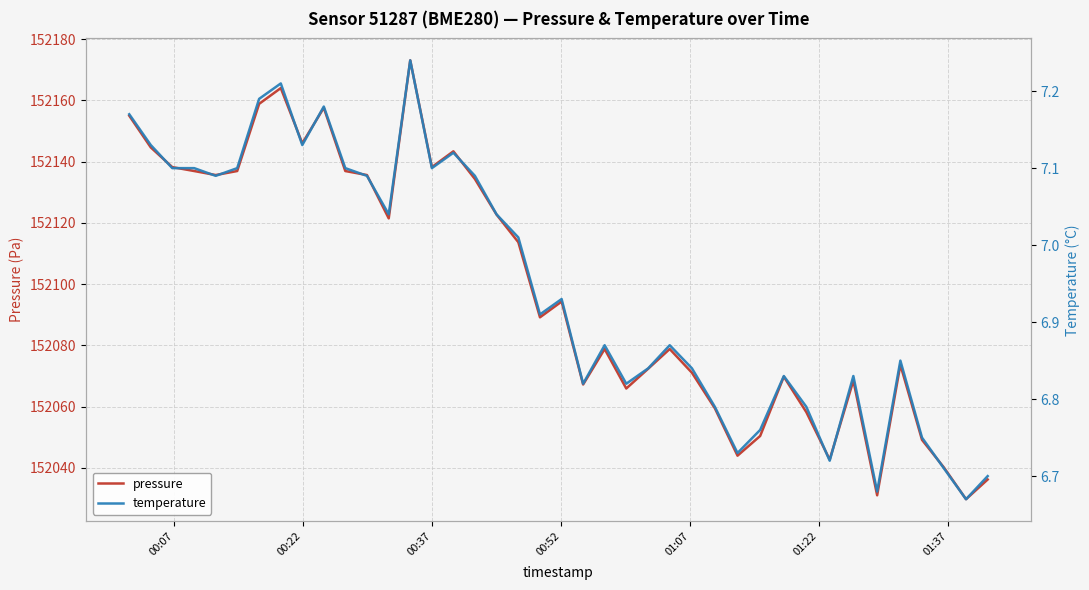

What is the maximum value for temperature?

7.2